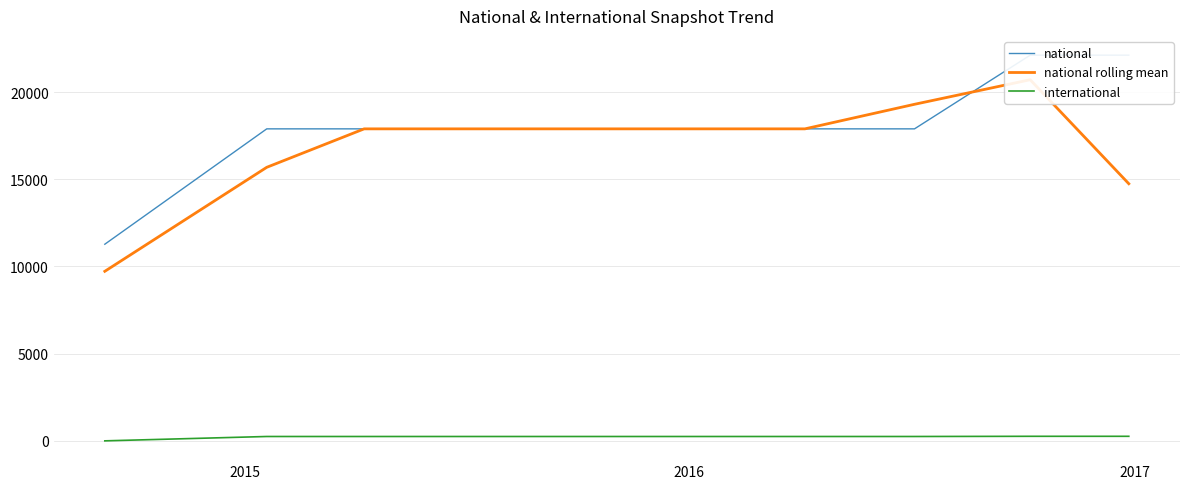

True or false: national rolling mean and international intersect in this chart.

False